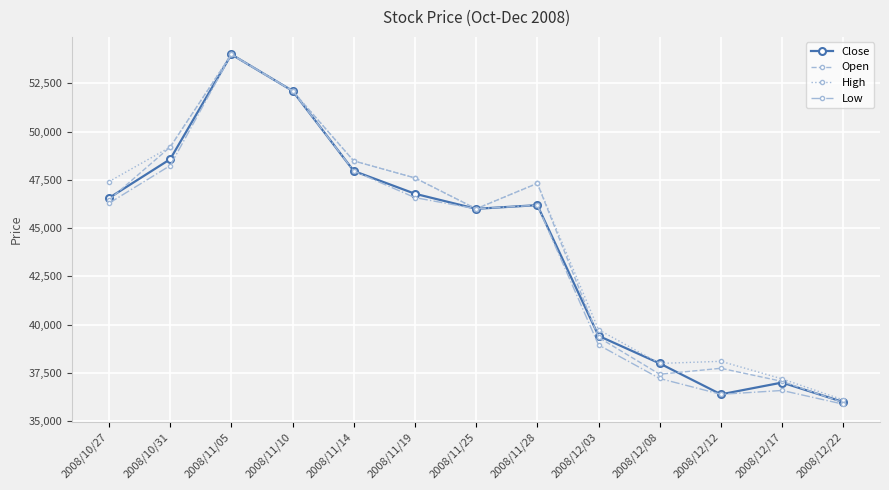

At how many categories does at least one series exceed 42408?

8